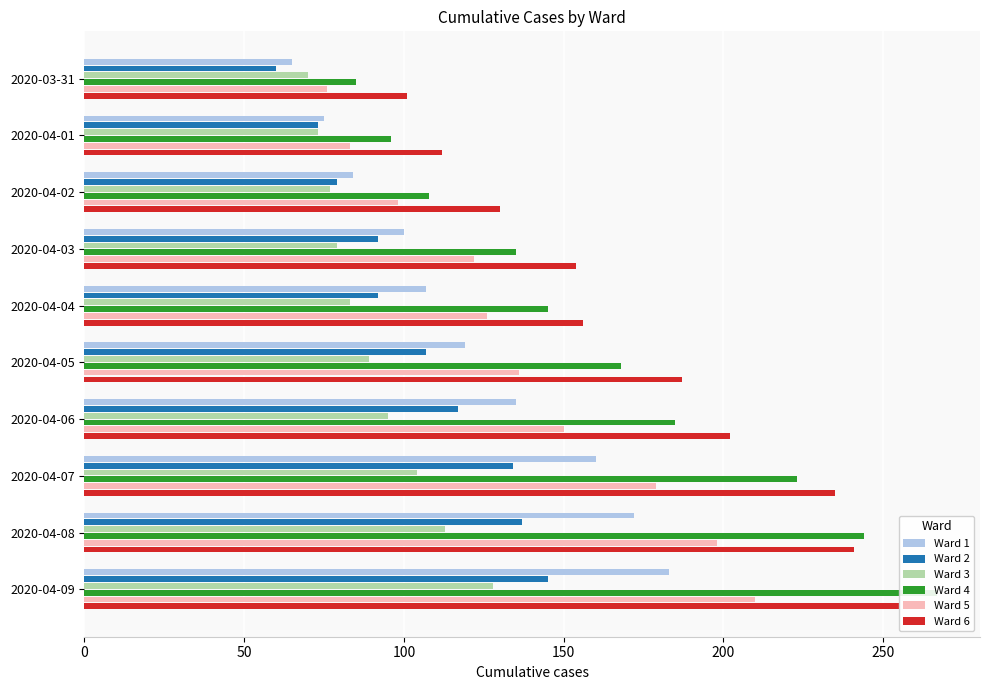

Reading right to left, what are all the values shown in this chart?

Ward 1: 183	172	160	135	119	107	100	84	75	65
Ward 2: 145	137	134	117	107	92	92	79	73	60
Ward 3: 128	113	104	95	89	83	79	77	73	70
Ward 4: 267	244	223	185	168	145	135	108	96	85
Ward 5: 210	198	179	150	136	126	122	98	83	76
Ward 6: 255	241	235	202	187	156	154	130	112	101